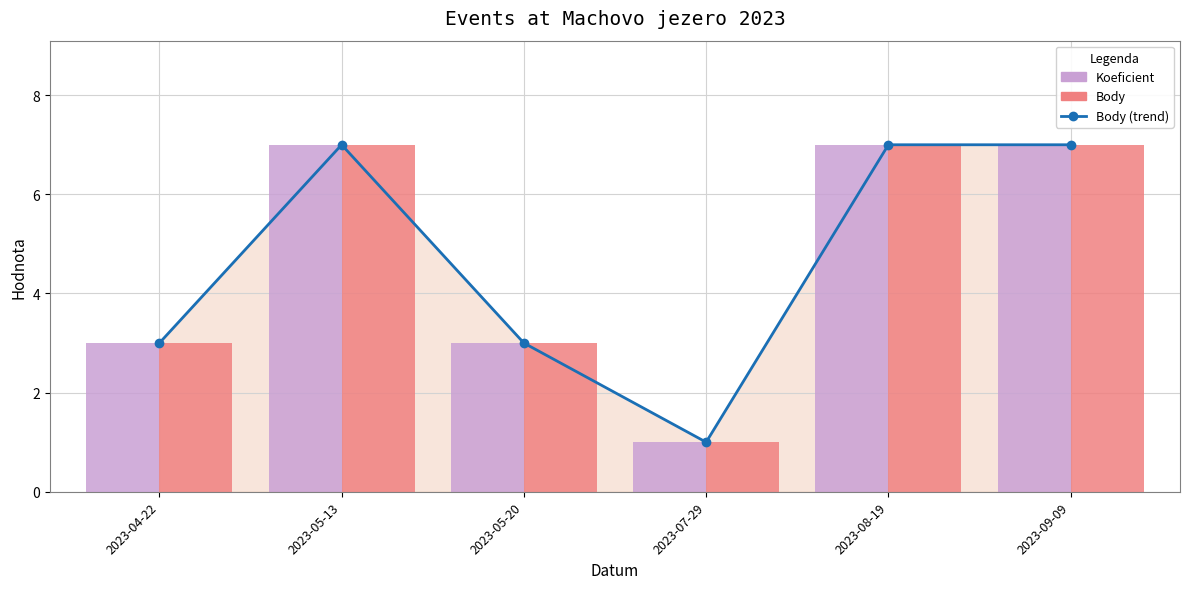

What position from the left is 2023-09-09?

6